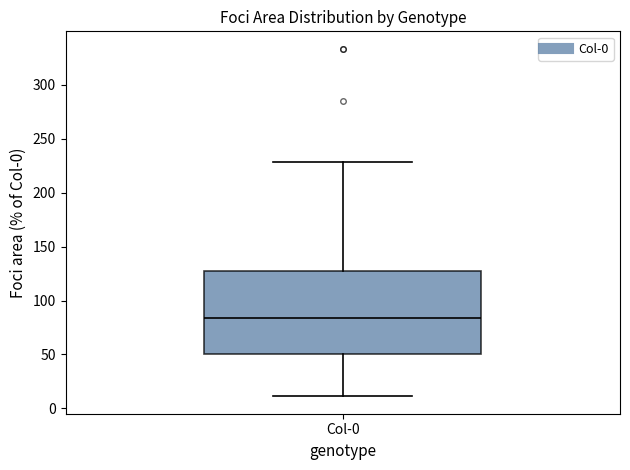

Transcribe this box plot: give where the median line is, the range the box spans, and where the two whiskers end, as read against the y-axis. The values are not printed on the chart, so give them approximately, as read against the axis.

median 85, box 50 to 130, whiskers 10 to 230